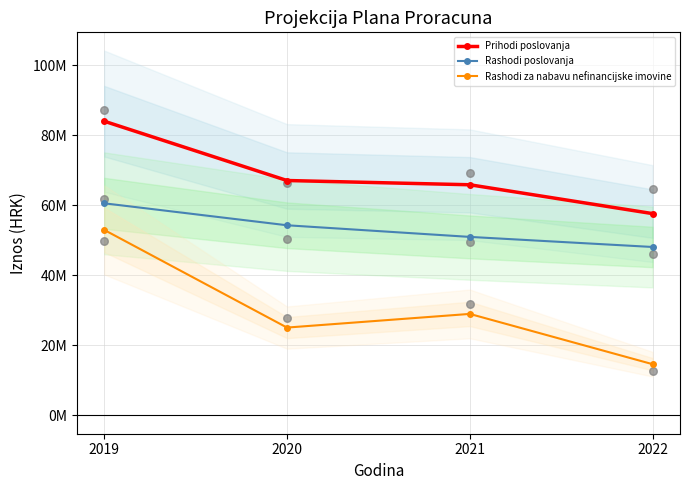

Which series has the widest spread of Y values?

Rashodi za nabavu nefinancijske imovine